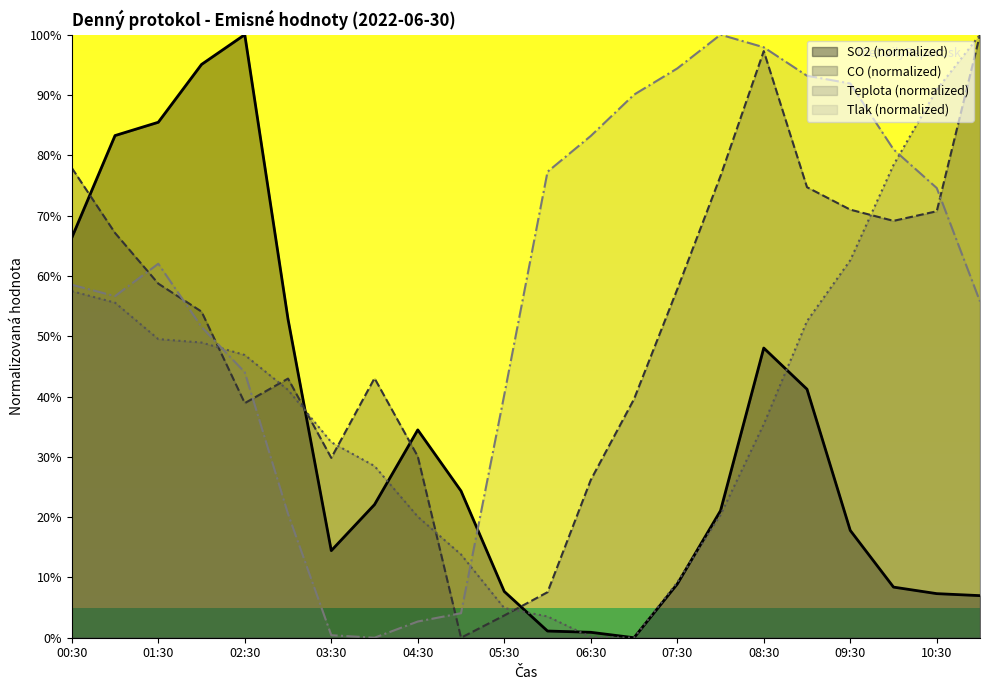

At how many categories does at least one series exceed 0?

22